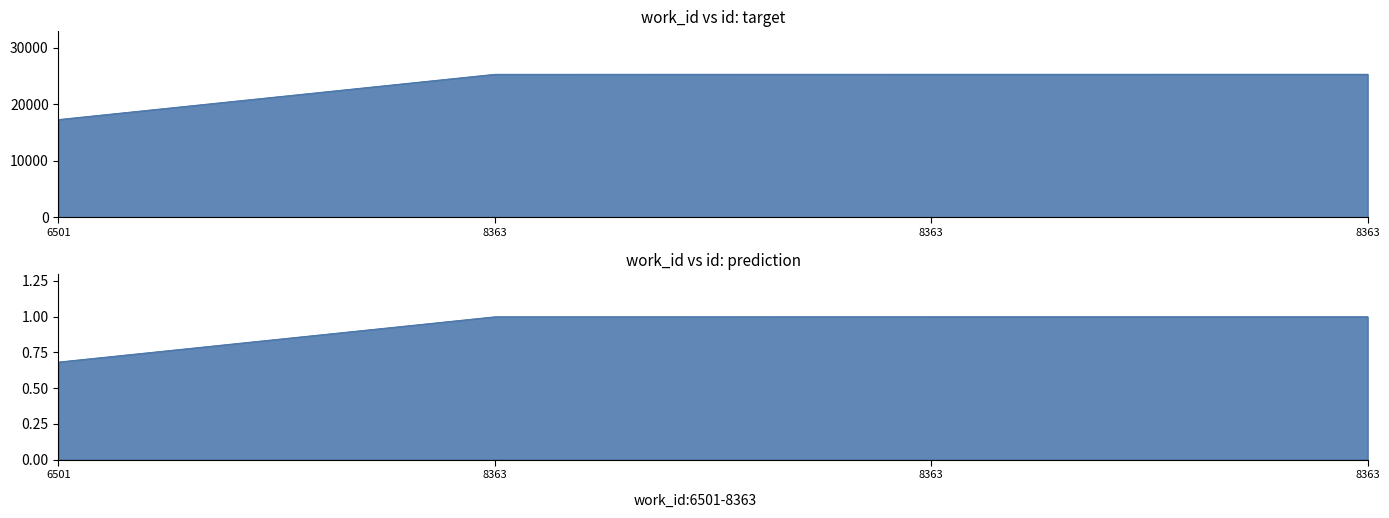

Rank the categories by value from highest to lowest.

8363, 8363, 8363, 6501